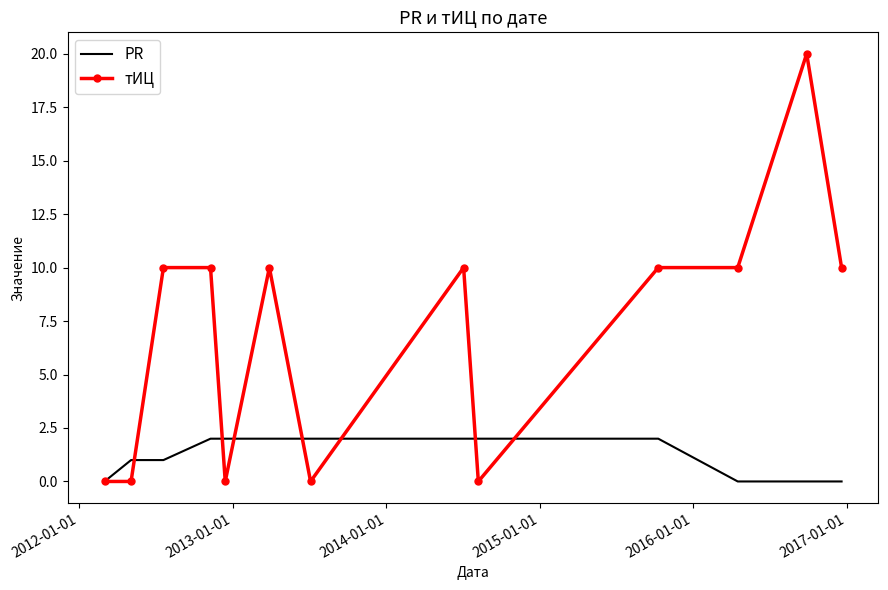

How many PR values are between 0 and 2?

13